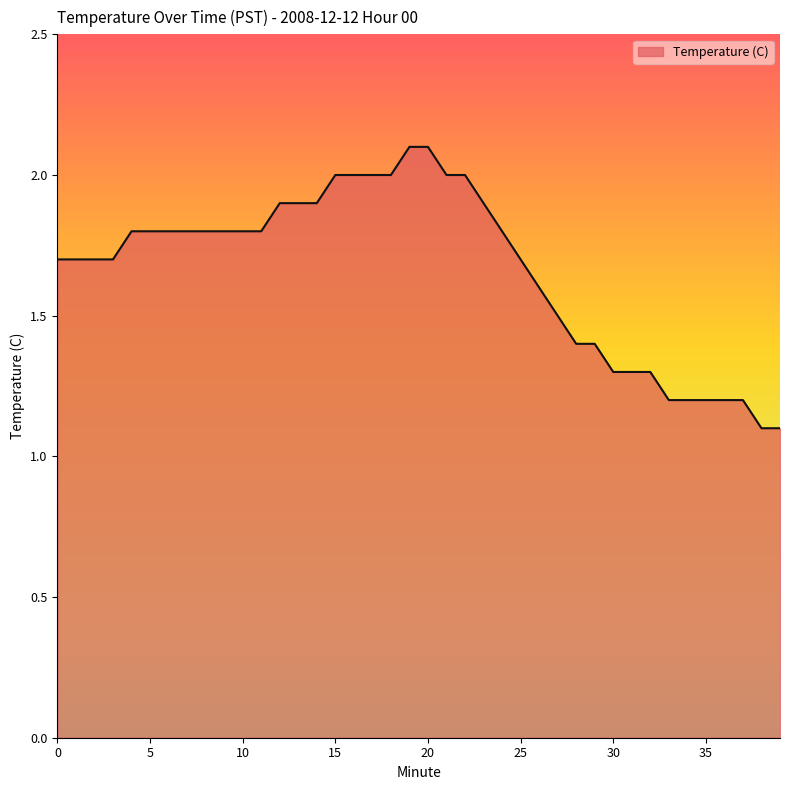

Reading left to right, transcribe all the data shown in this chart.

1.7	1.7	1.7	1.7	1.8	1.8	1.8	1.8	1.8	1.8	1.8	1.8	1.9	1.9	1.9	2.0	2.0	2.0	2.0	2.1	2.1	2.0	2.0	1.9	1.8	1.7	1.6	1.5	1.4	1.4	1.3	1.3	1.3	1.2	1.2	1.2	1.2	1.2	1.1	1.1